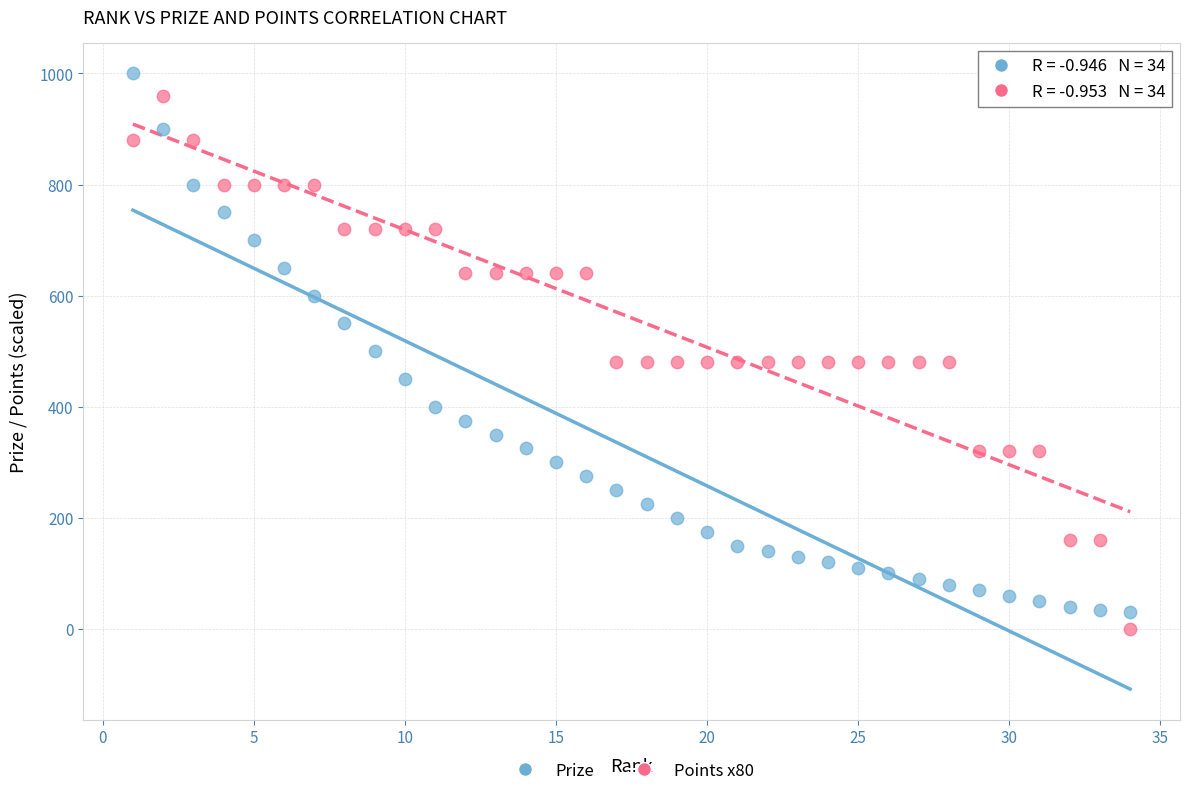

Across all data points, what is the range of Y values (max minus min)?

1000